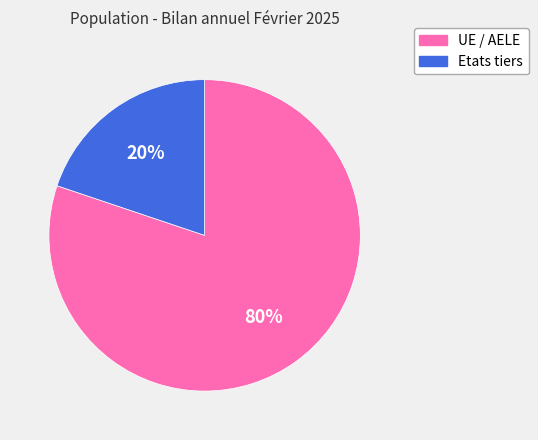

The UE / AELE slice represents 72% of the pie. True or false?

False